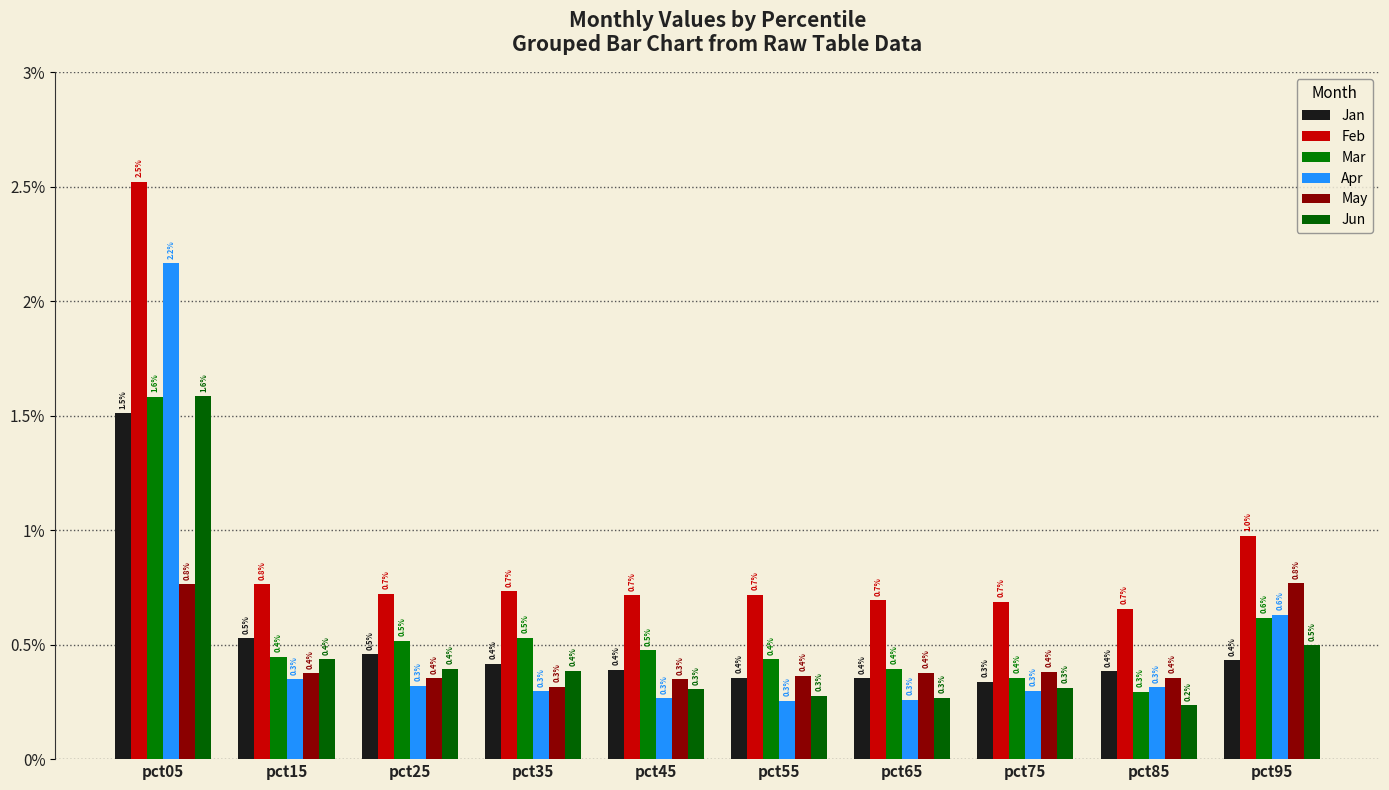

What is the value of the May bar at the 6th from the left?

0.4